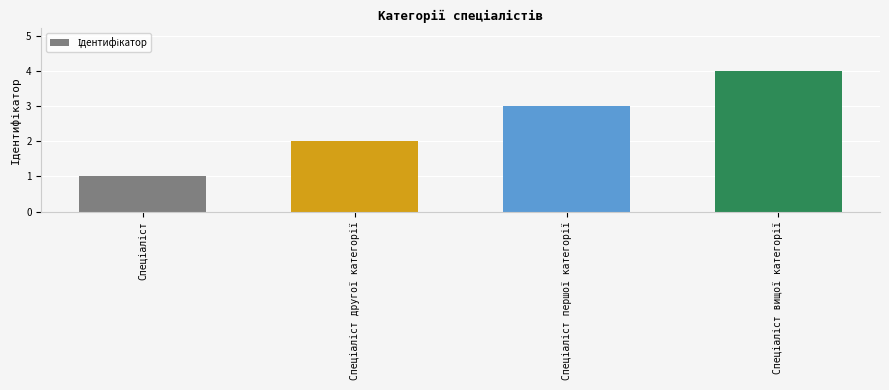

What is the greatest value displayed?

4